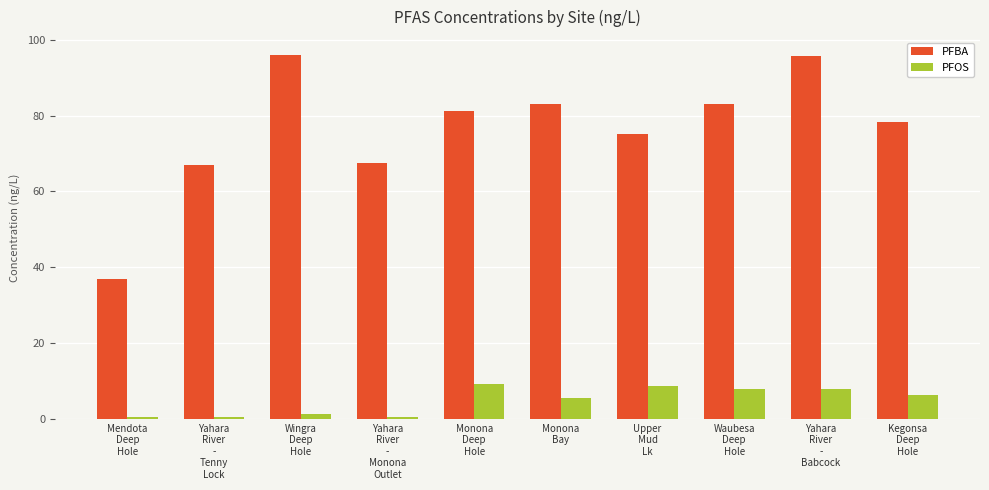

Between Yahara
River
-
Tenny
Lock and Monona
Bay, which series saw the biggest shift?

PFBA